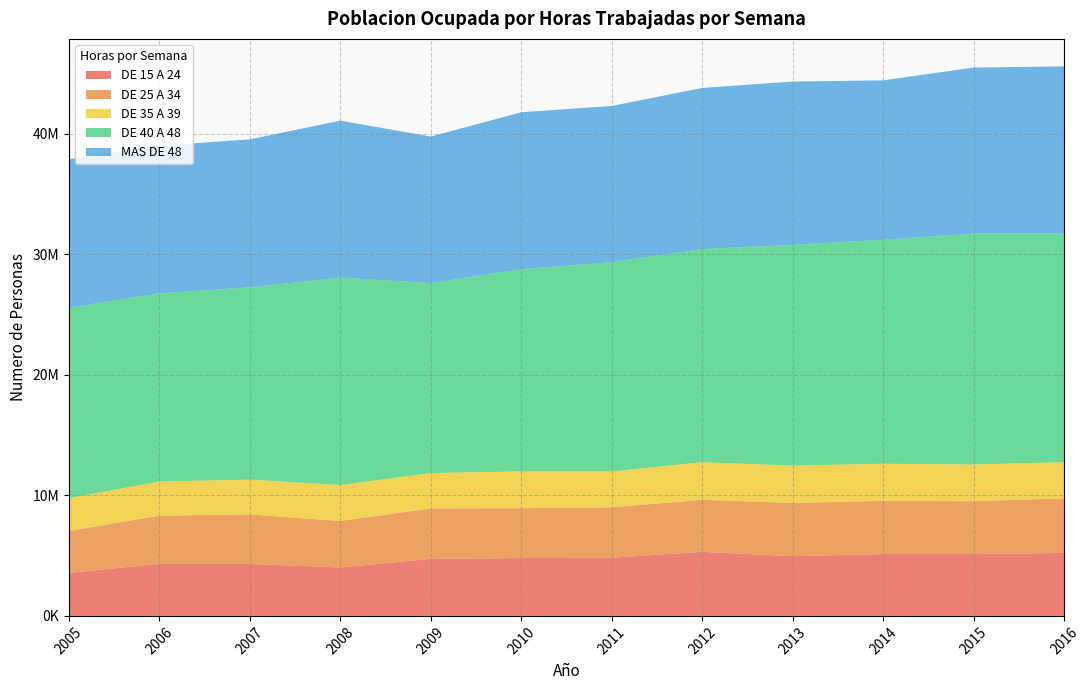

Reading left to right, extract all data points from this chart.

DE 15 A 24: 3566852	4314186	4308749	4018408	4732576	4799080	4829886	5315036	4949674	5134005	5130582	5224963
DE 25 A 34: 3476441	4005481	4108700	3856362	4190021	4137653	4182176	4314479	4428418	4412294	4379330	4530457
DE 35 A 39: 2726692	2831767	2884144	2979374	2930606	3048416	2971599	3122778	3088617	3077347	3049295	2999535
DE 40 A 48: 15788842	15603407	15950959	17214805	15750844	16780488	17356456	17675833	18309082	18575276	19157314	18952578
MAS DE 48: 12334982	12249558	12282434	13012531	12160119	13016299	12962230	13370214	13550610	13225668	13771119	13879021